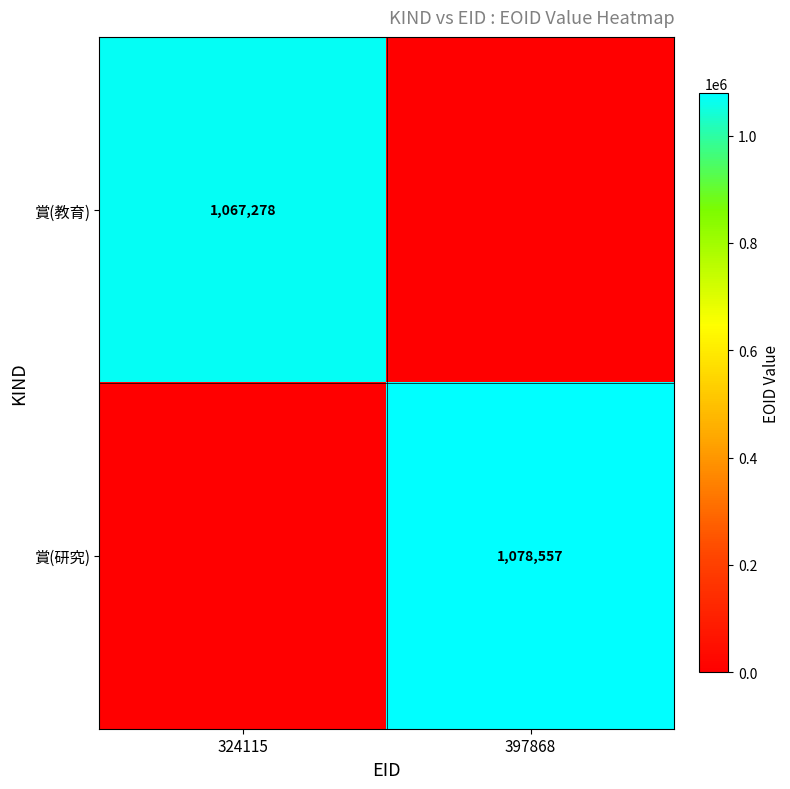

The 賞(研究) series shows 1078557 at 397868. True or false?

True